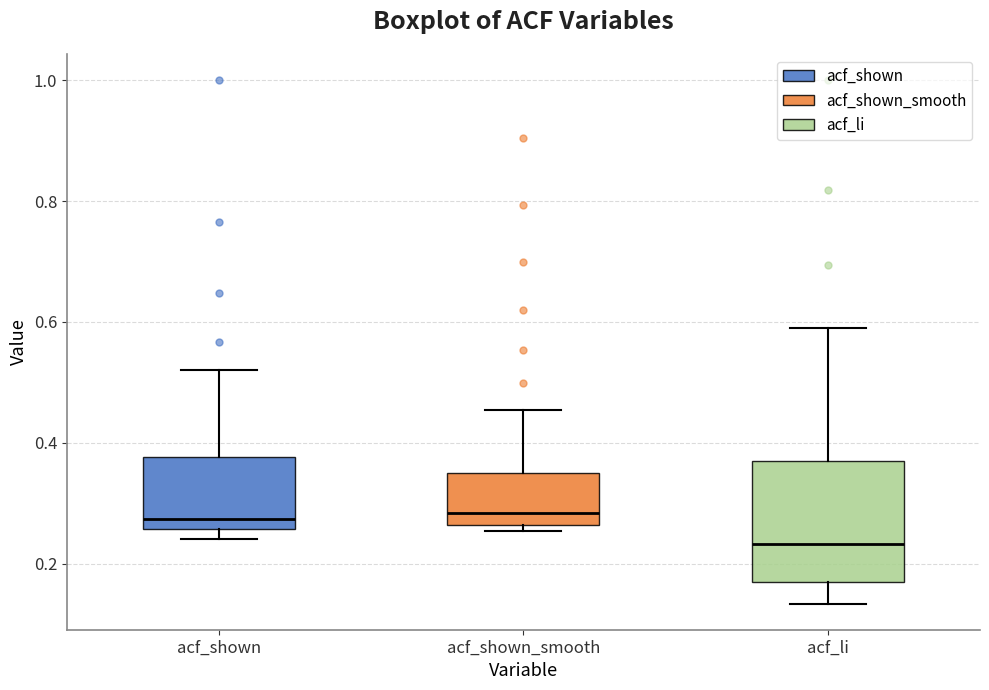

Comparing the boxes themselves (not the whiskers), which one is the tallest?

acf_li